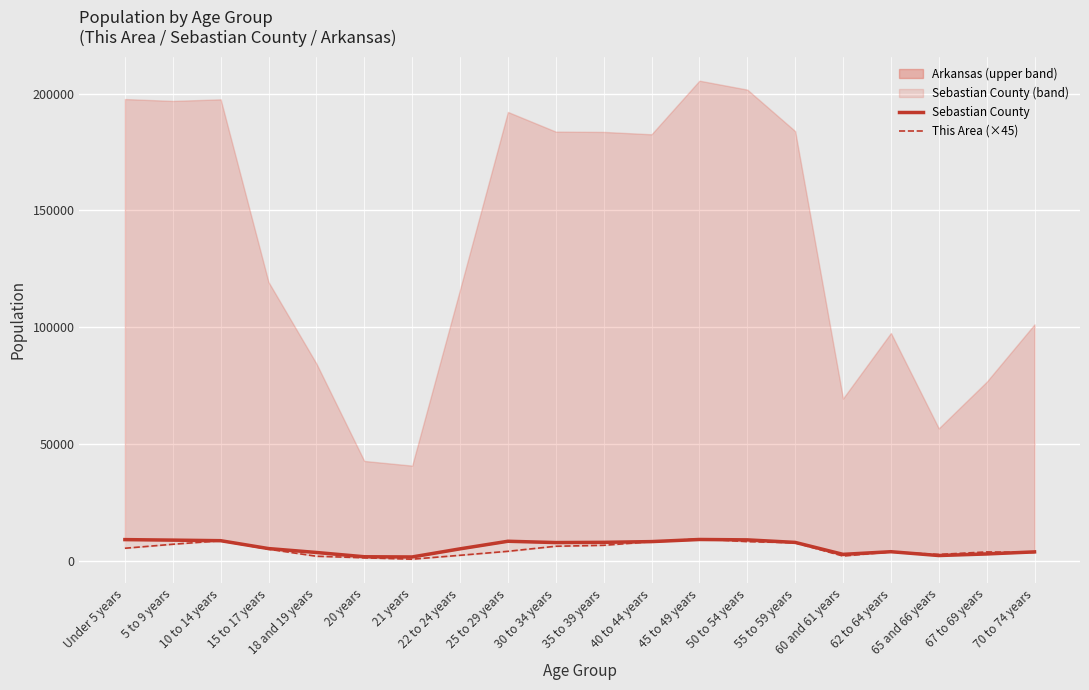

Which label corresponds to the largest value in the chart?

45 to 49 years